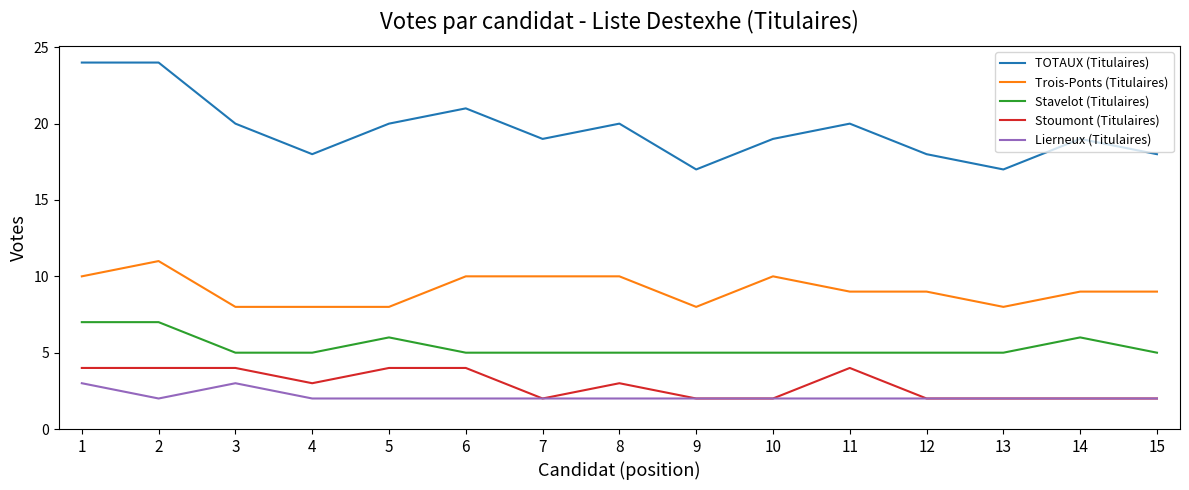

What is the highest value of the Lierneux (Titulaires) series?

3